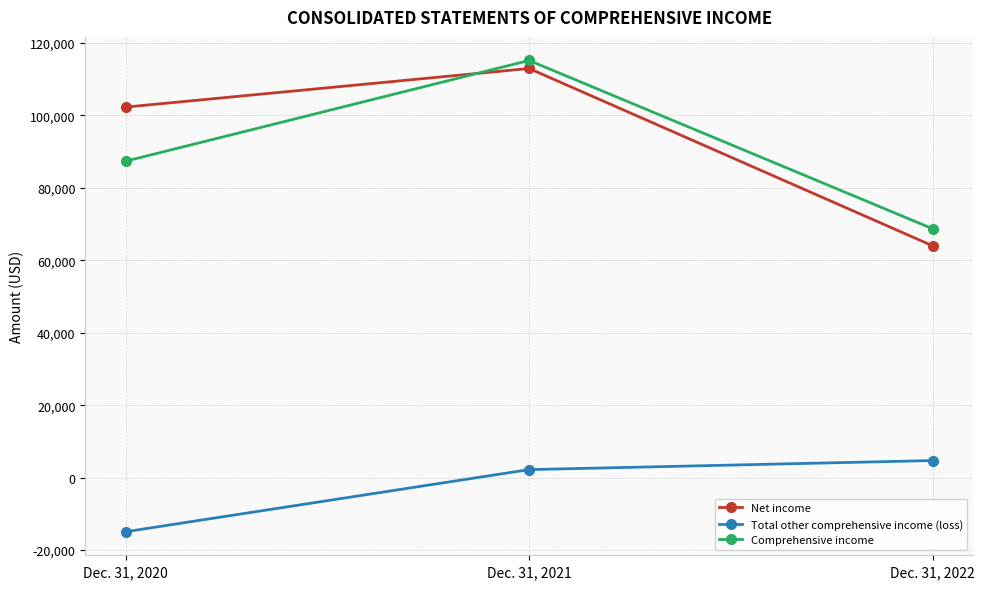

At which category is the sum across all series the highest?

Dec. 31, 2021